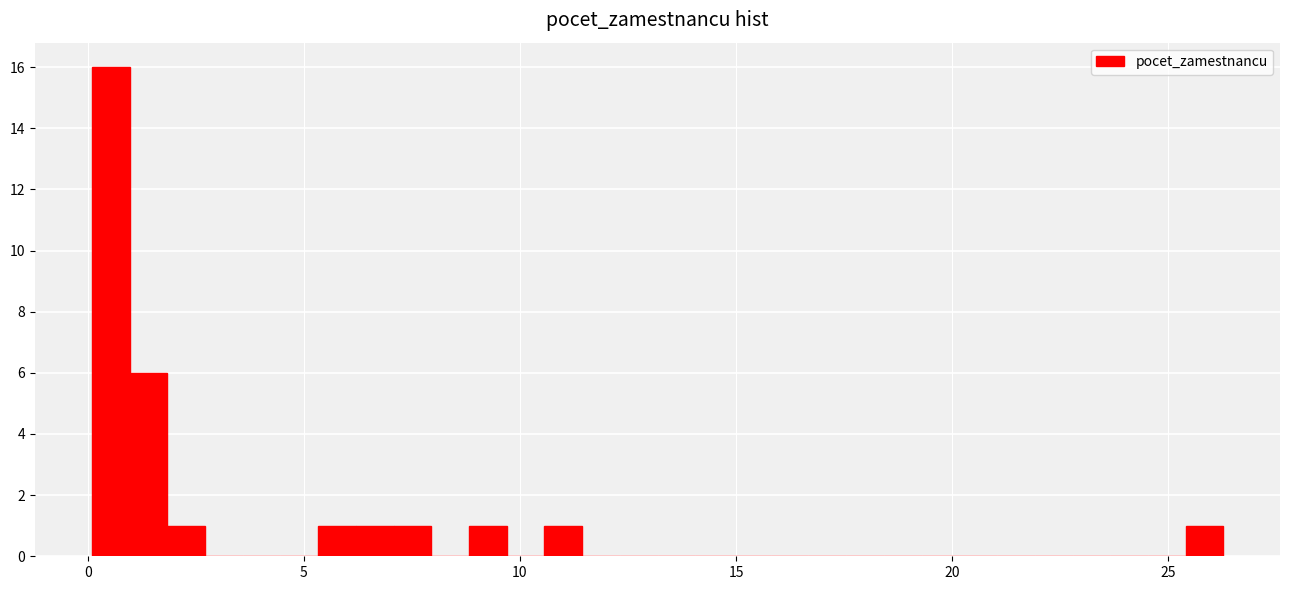

Read against the x-axis, roughly where is the centre of the tallest bar?

0.5